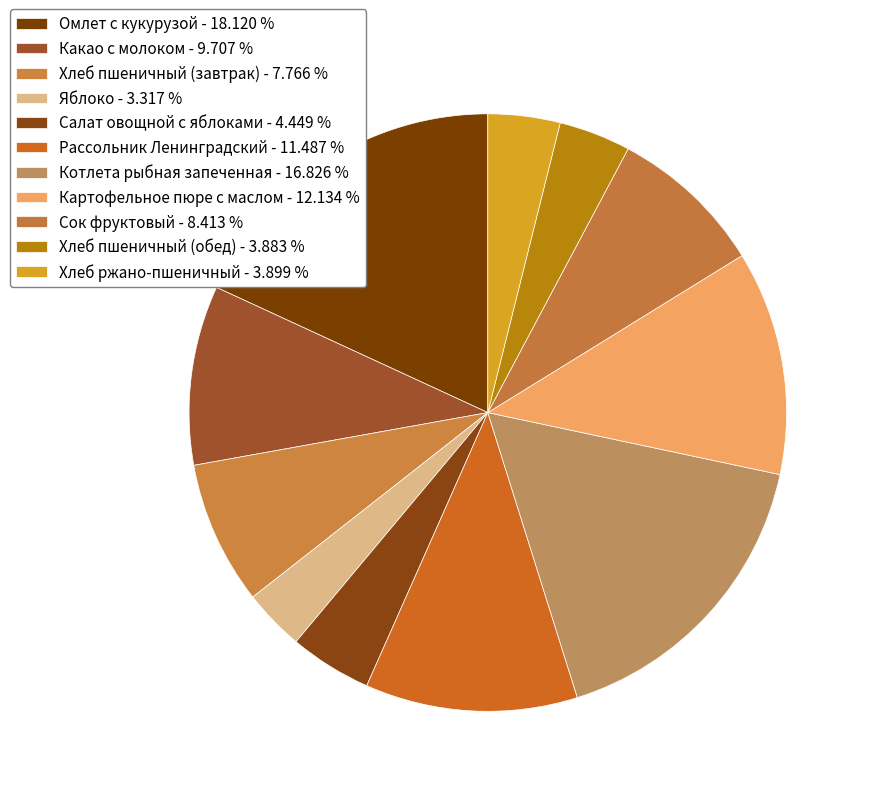

How many slices are in this pie chart?

11